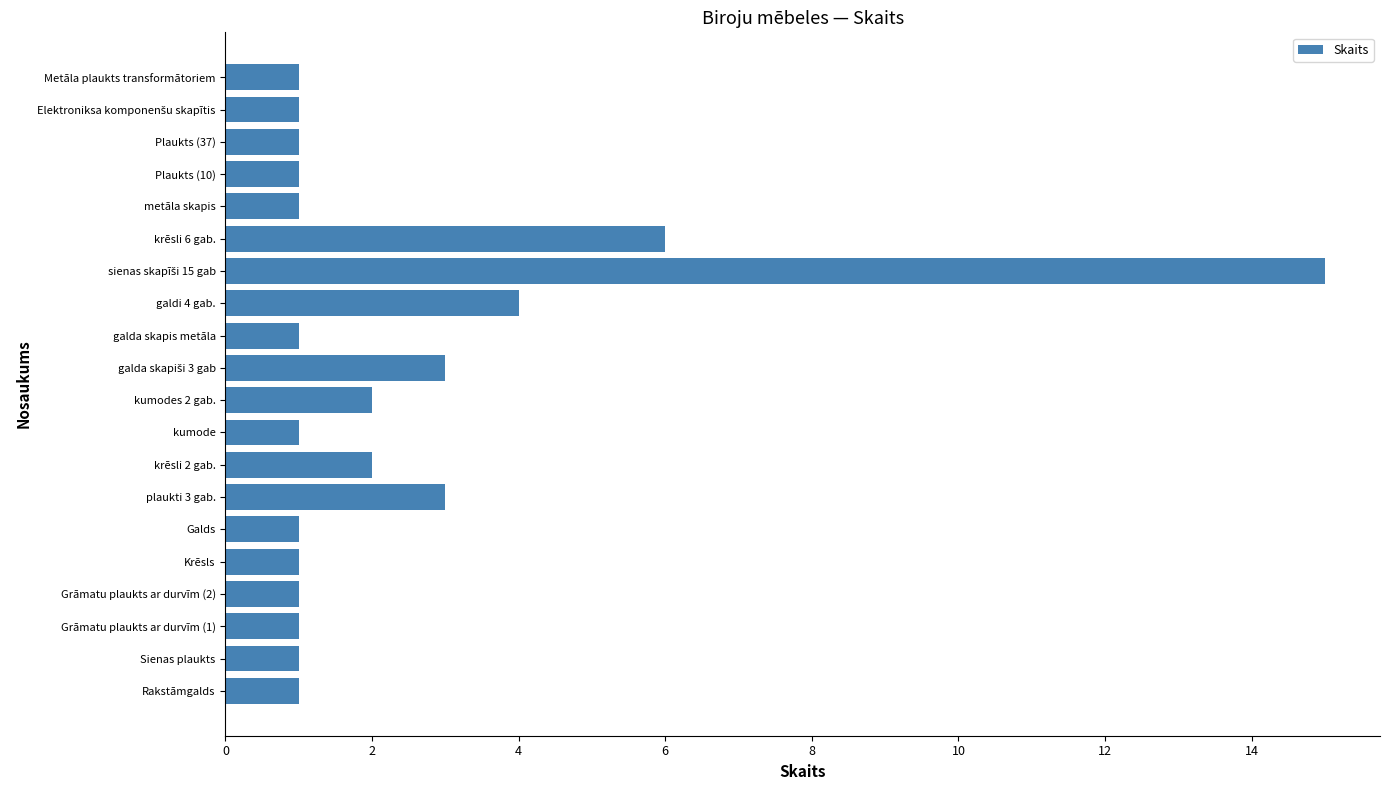

What is the difference between the maximum and second lowest values?

14